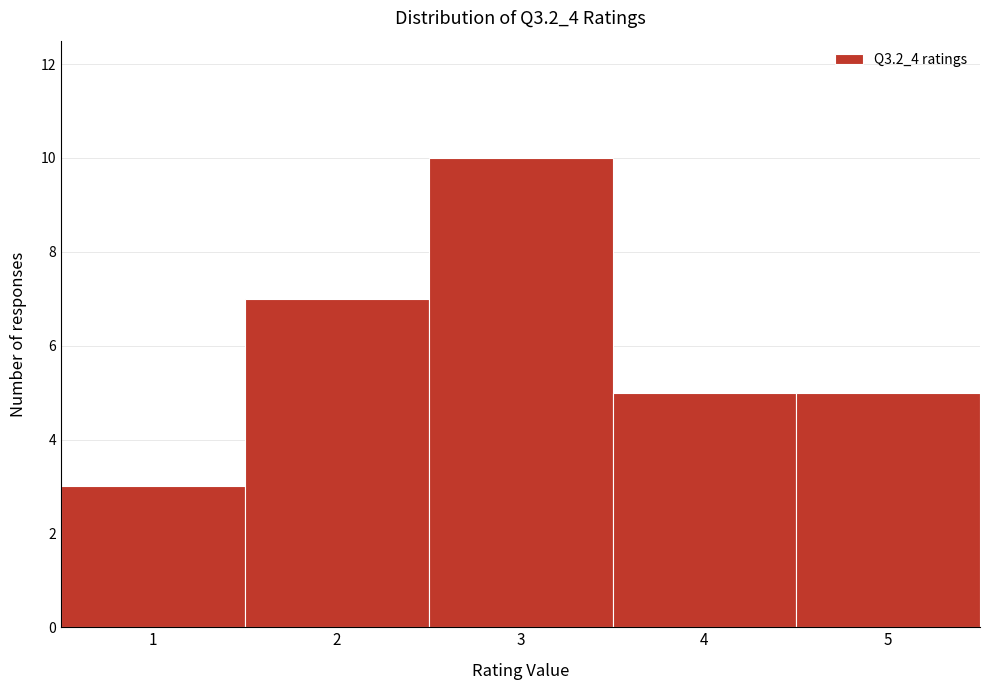

Over which range of the x-axis is the bar tallest?

2.5 to 3.5